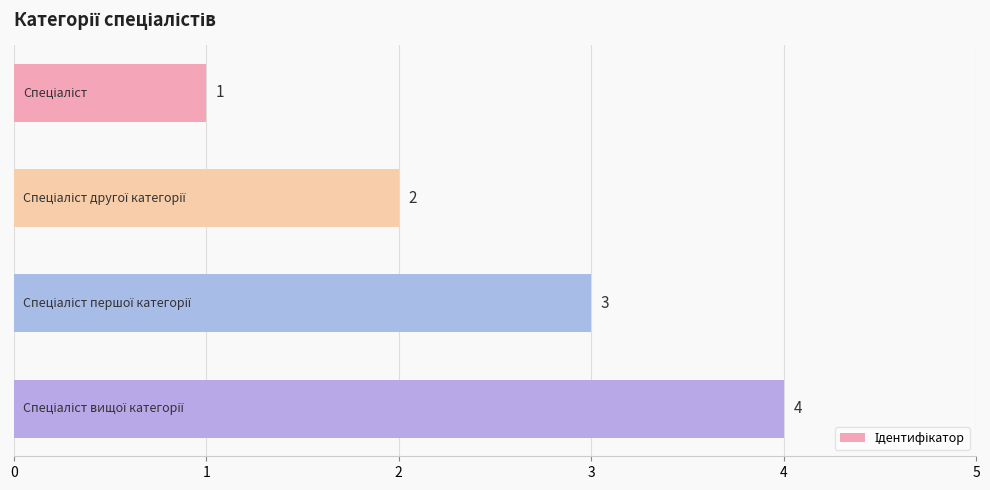

What is the value of the 4th bar from the top?

4